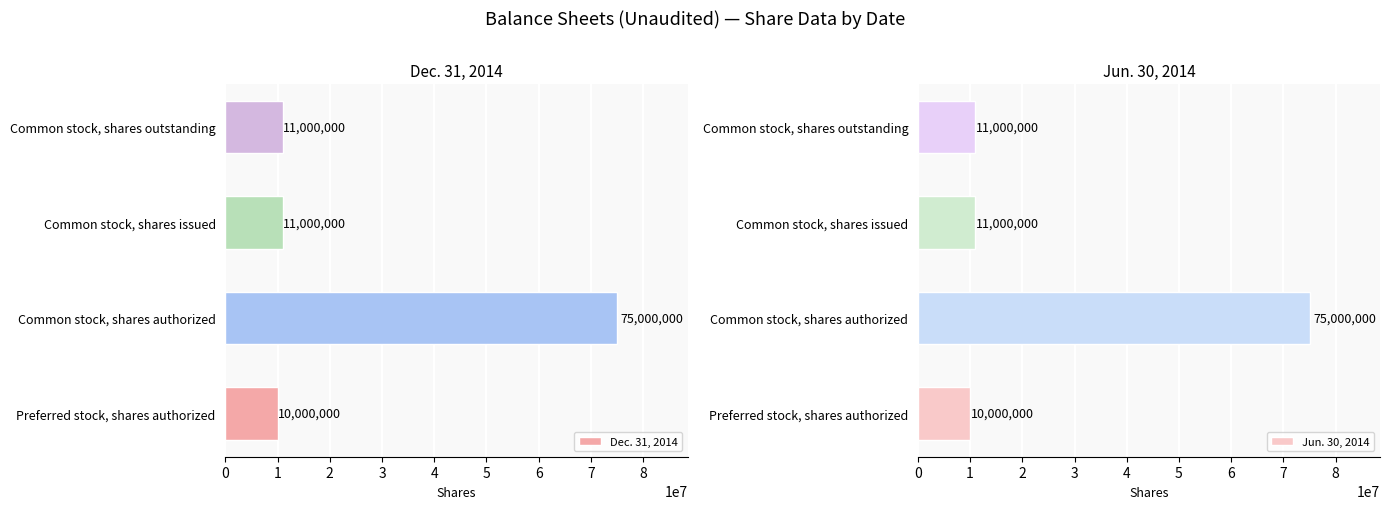

True or false: Jun. 30, 2014 has a value of 75000000 at Common stock, shares authorized.

True